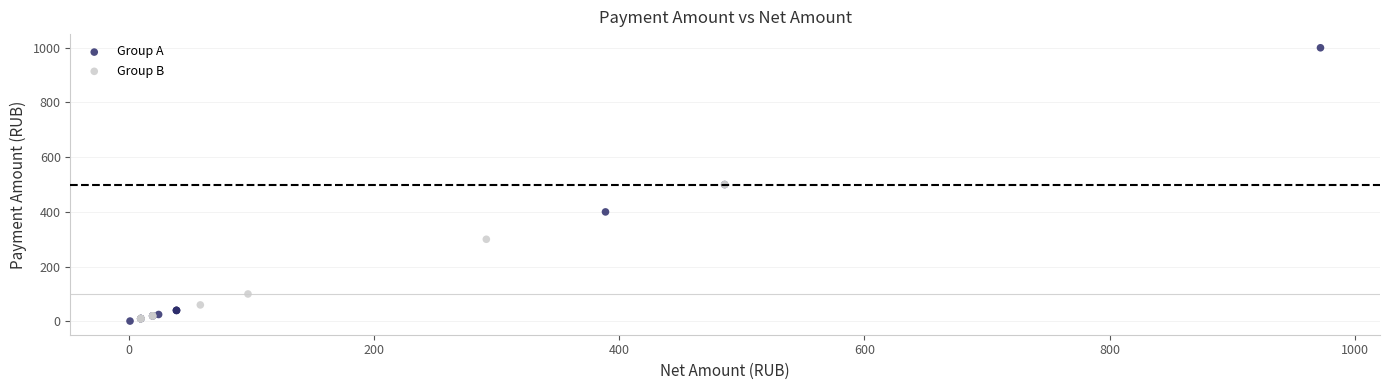

Which series has the widest spread of Y values?

Group A